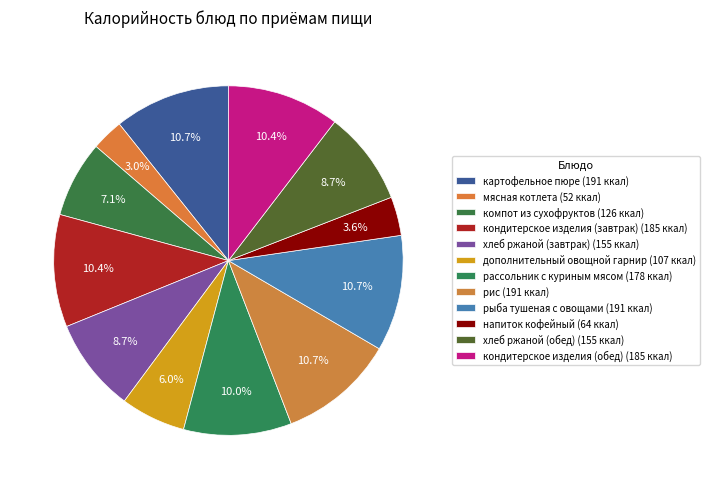

How many segments does this pie chart have?

12